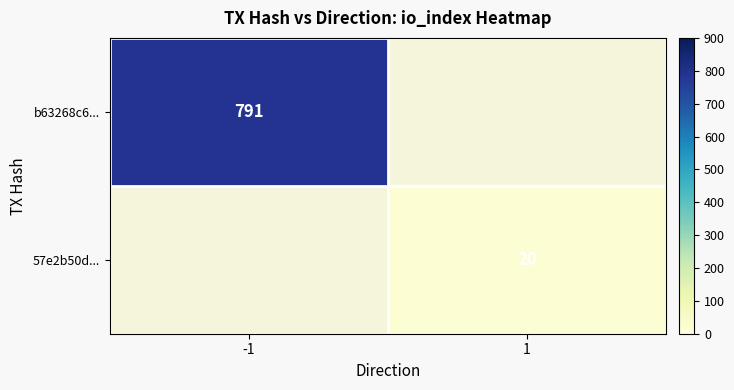

The b63268c6... series shows 791 at -1. True or false?

True